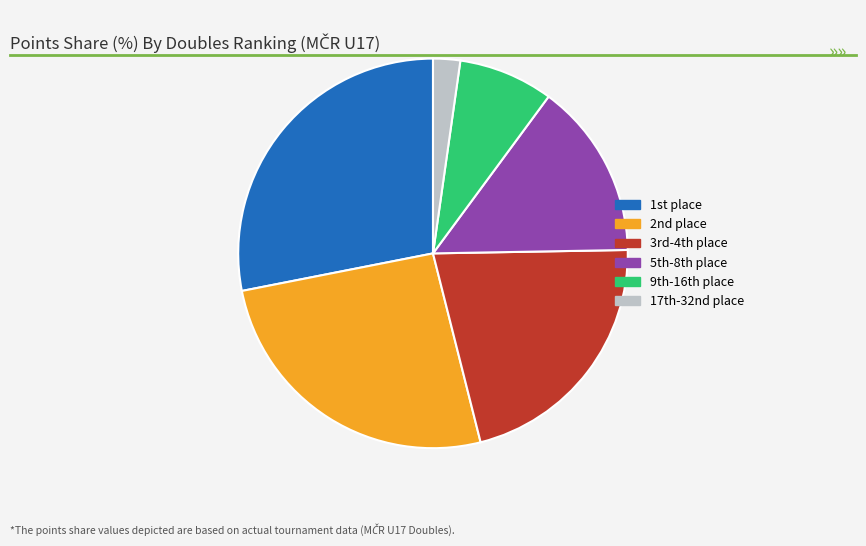

Does any single category account for the majority?

No